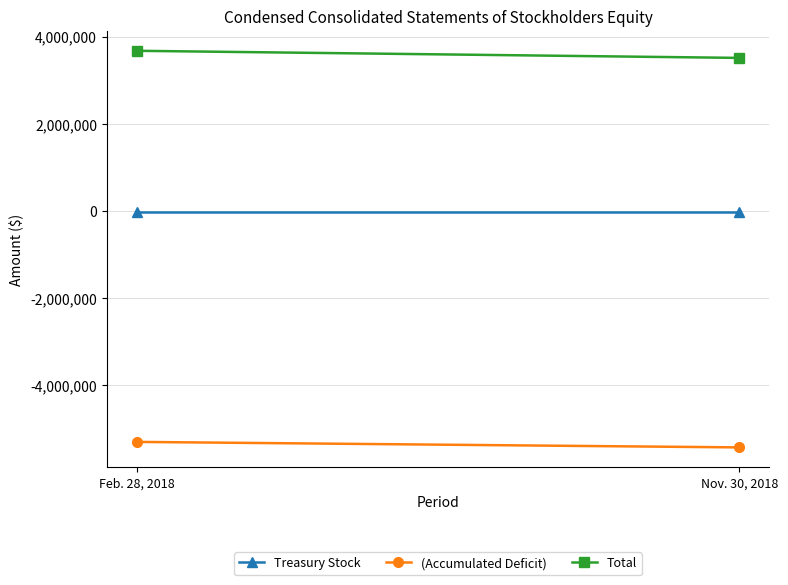

What is the difference between the maximum and minimum values in the (Accumulated Deficit) series?

126258